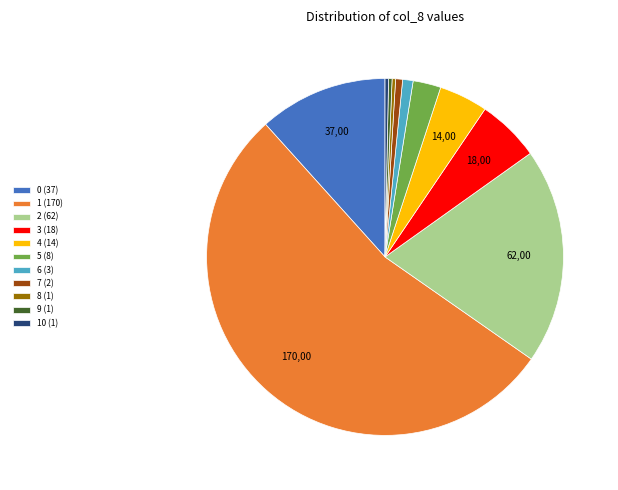

What is the largest slice in the pie chart?

1 (170)